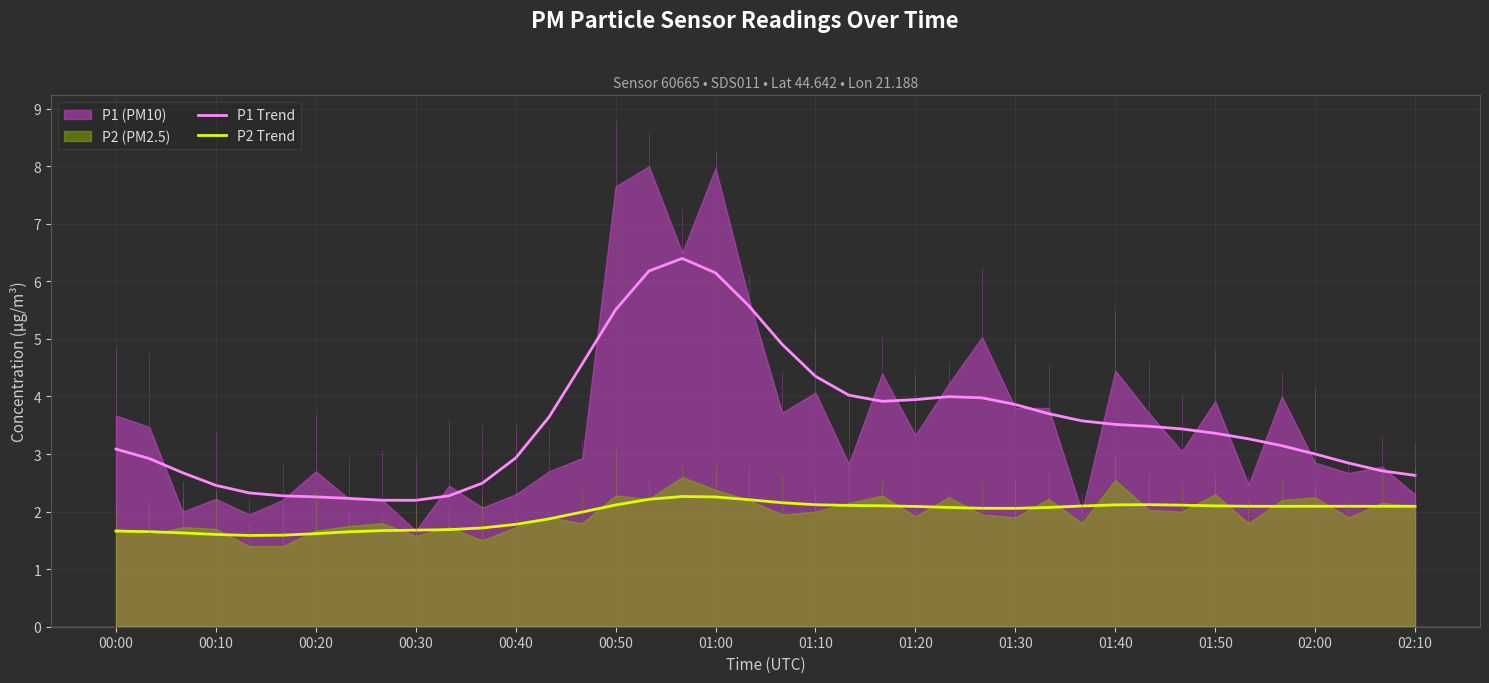

Is the value of P1 Trend at 01:00 greater than the value of P2 Trend at 01:00?

Yes